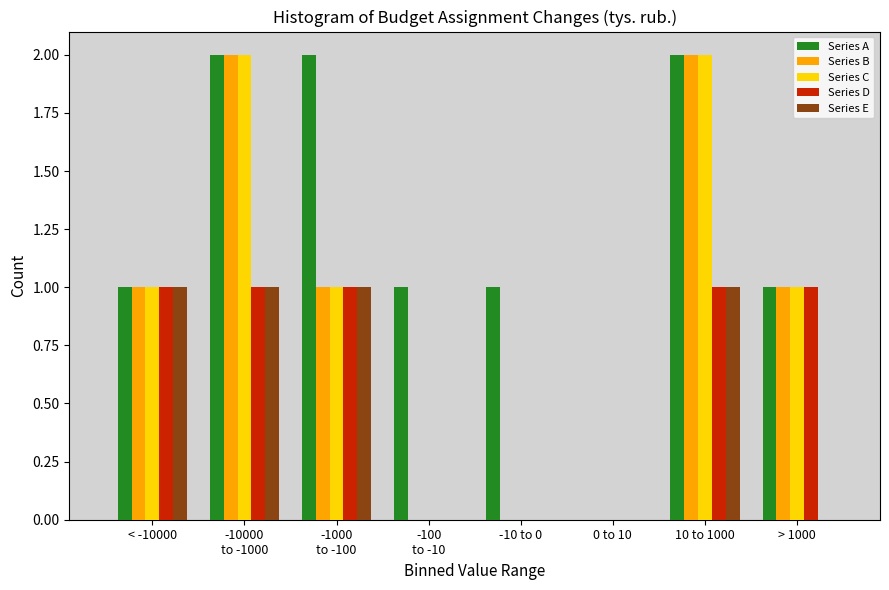

Which series has the largest total across all categories?

Series A